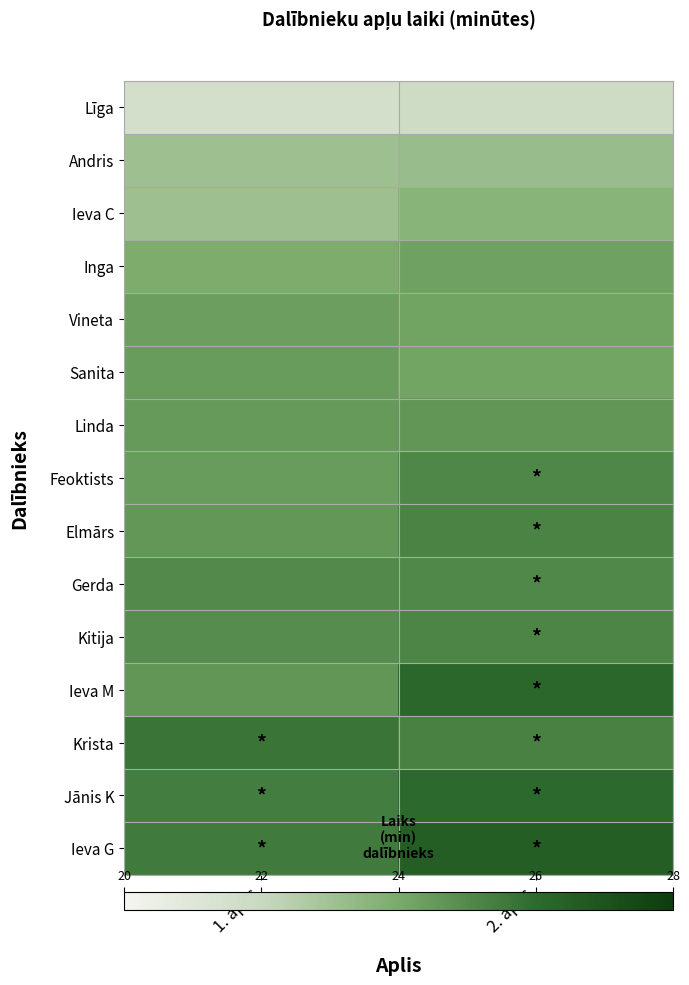

What is the greatest value displayed?

26.5